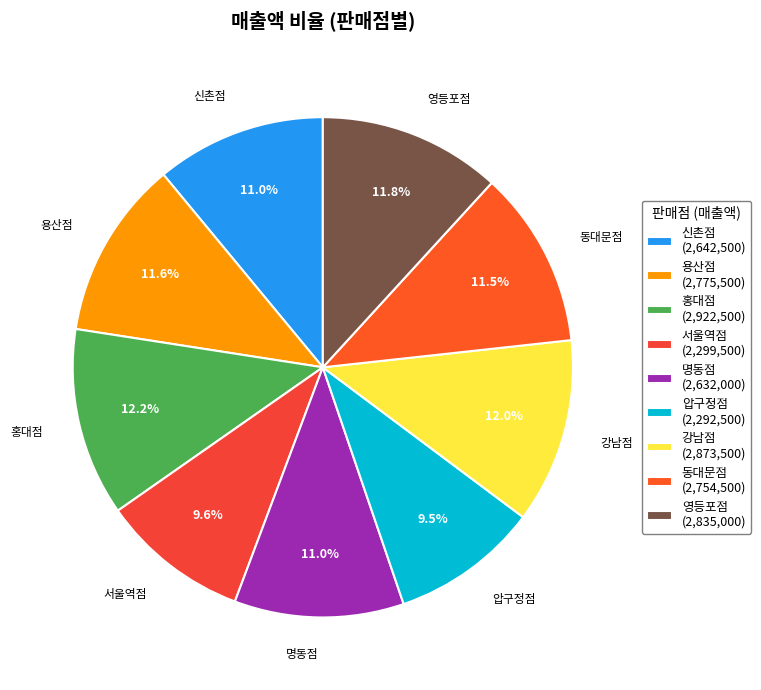

Count the number of slices in the pie.

9